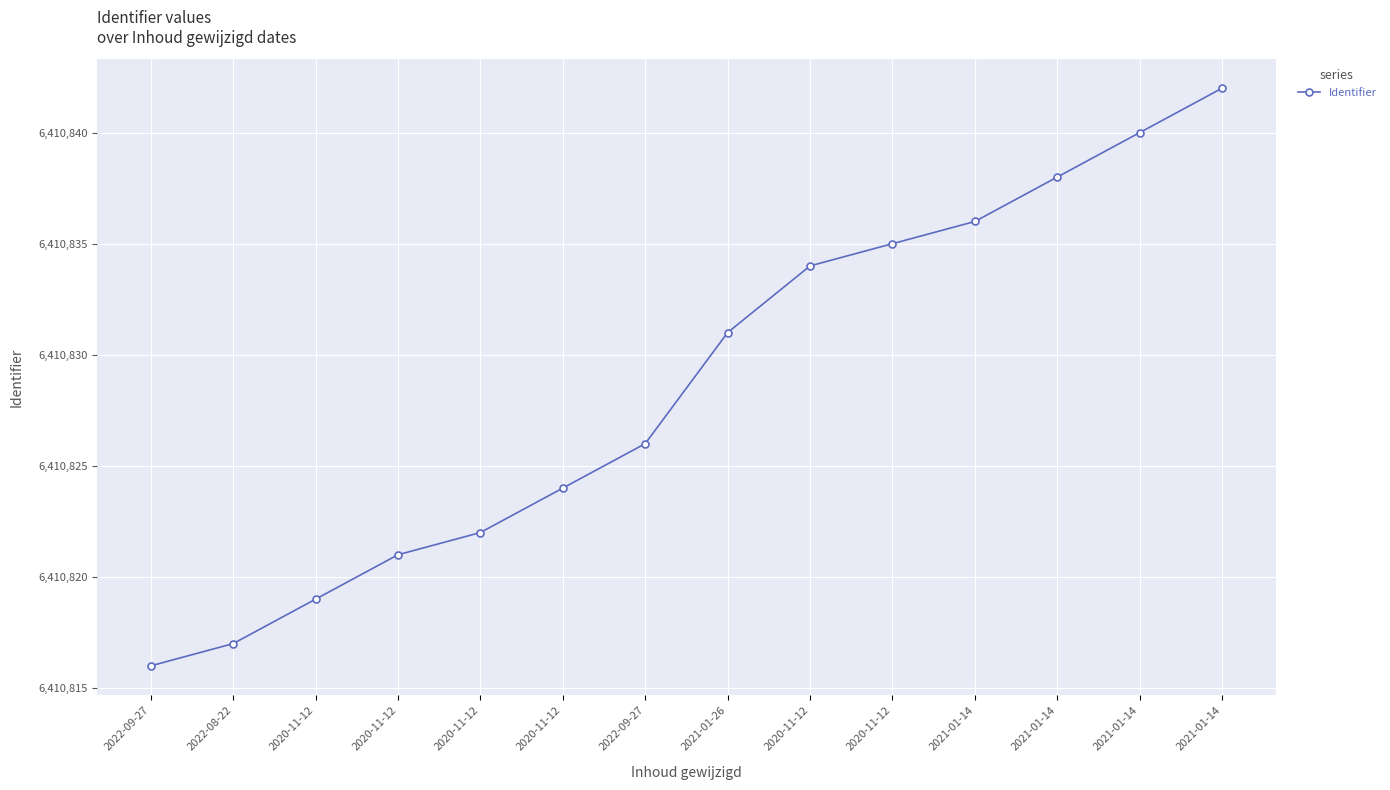

Reading left to right, extract all data points from this chart.

6410816	6410817	6410819	6410821	6410822	6410824	6410826	6410831	6410834	6410835	6410836	6410838	6410840	6410842